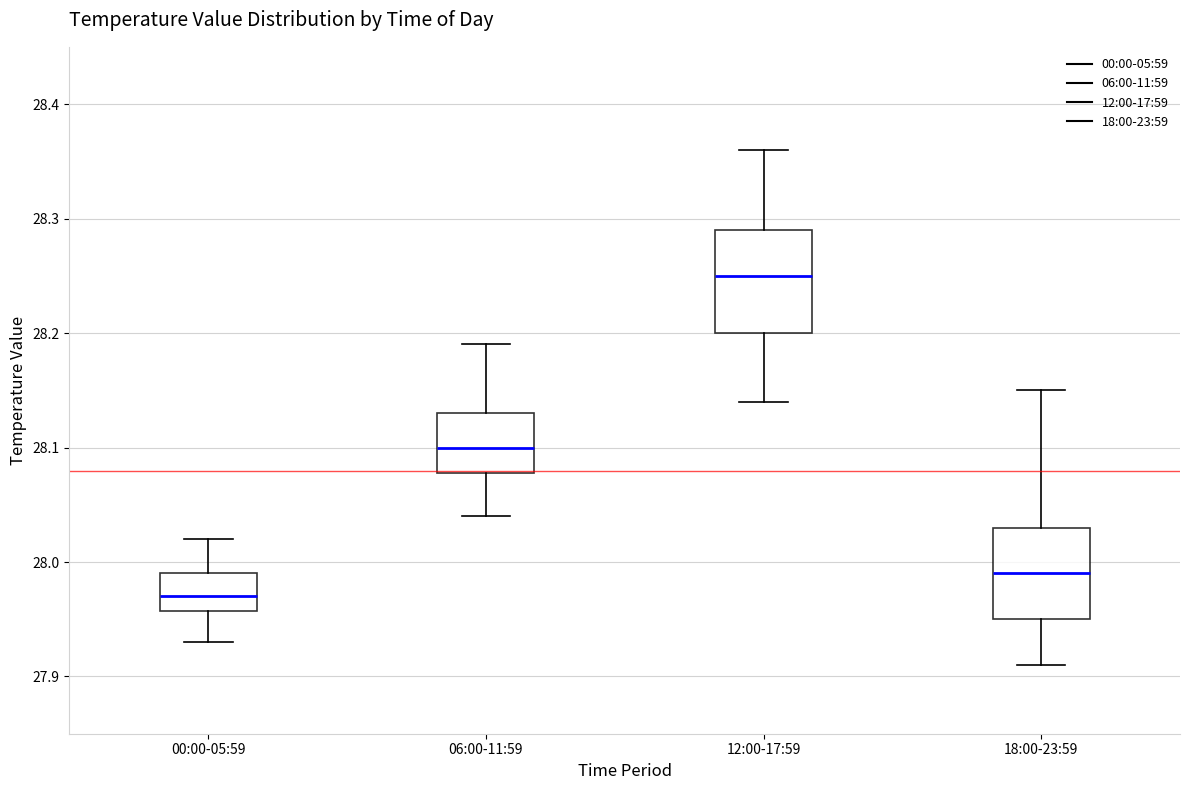

Which box's median line is the highest?

12:00-17:59